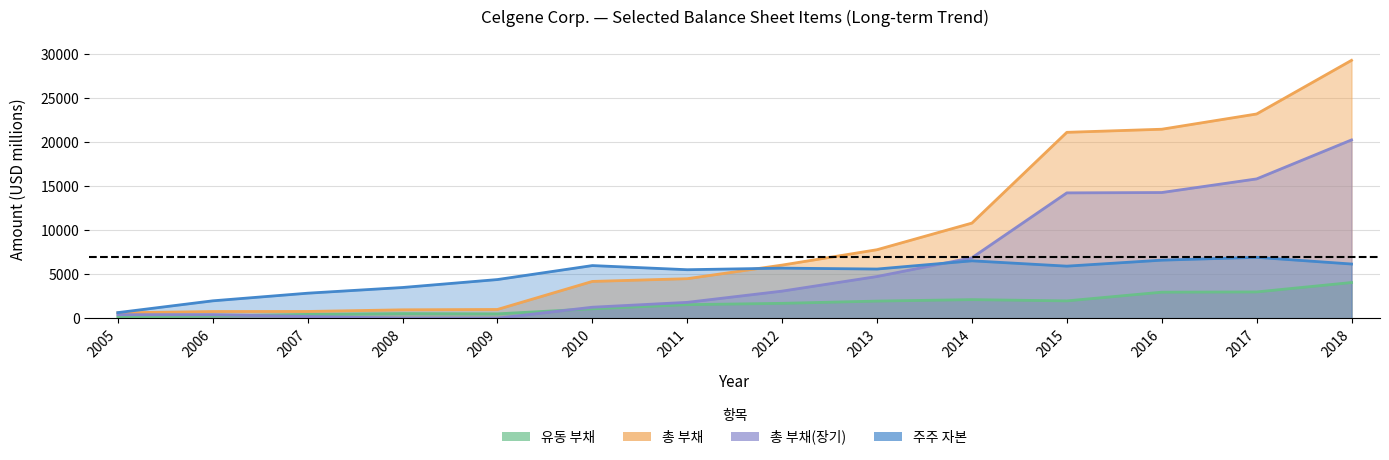

Where does the 총 부채 series first go above 6040?

2013